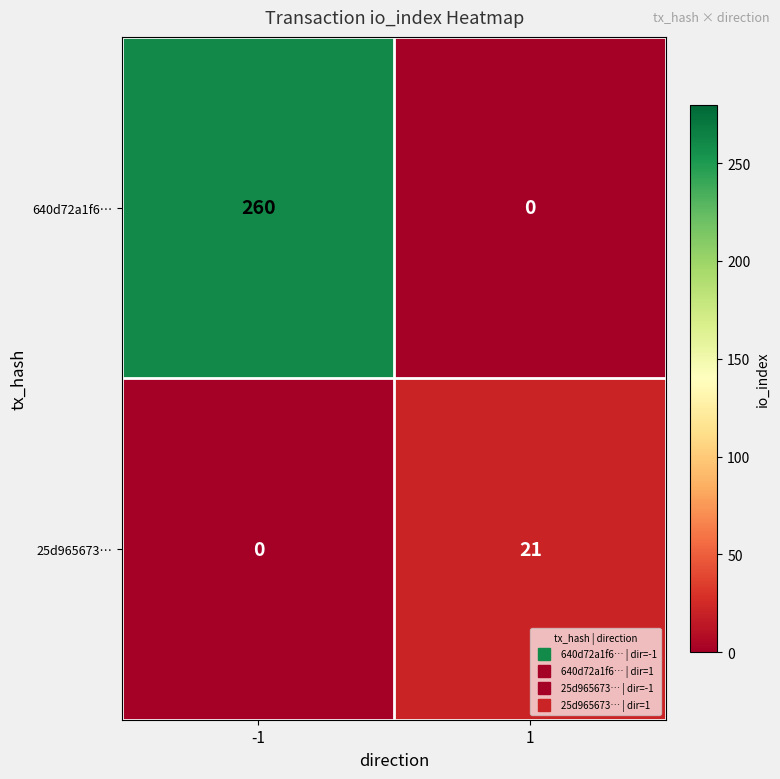

List the series in order of their overall mean, highest first.

640d72a1f6…, 25d965673…